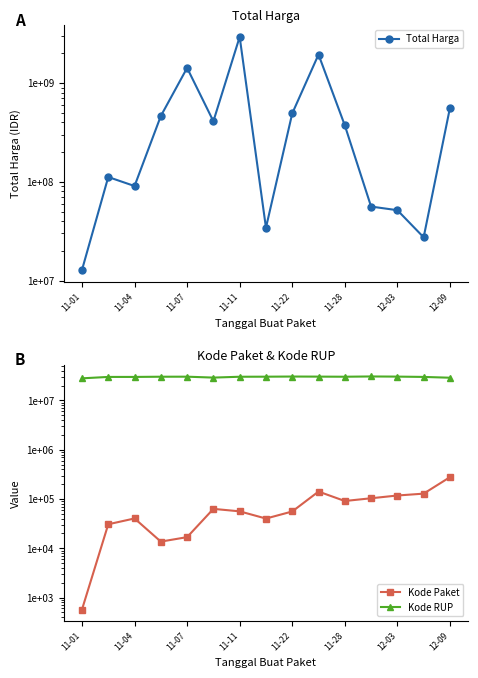

True or false: Kode Paket and Kode RUP intersect in this chart.

False